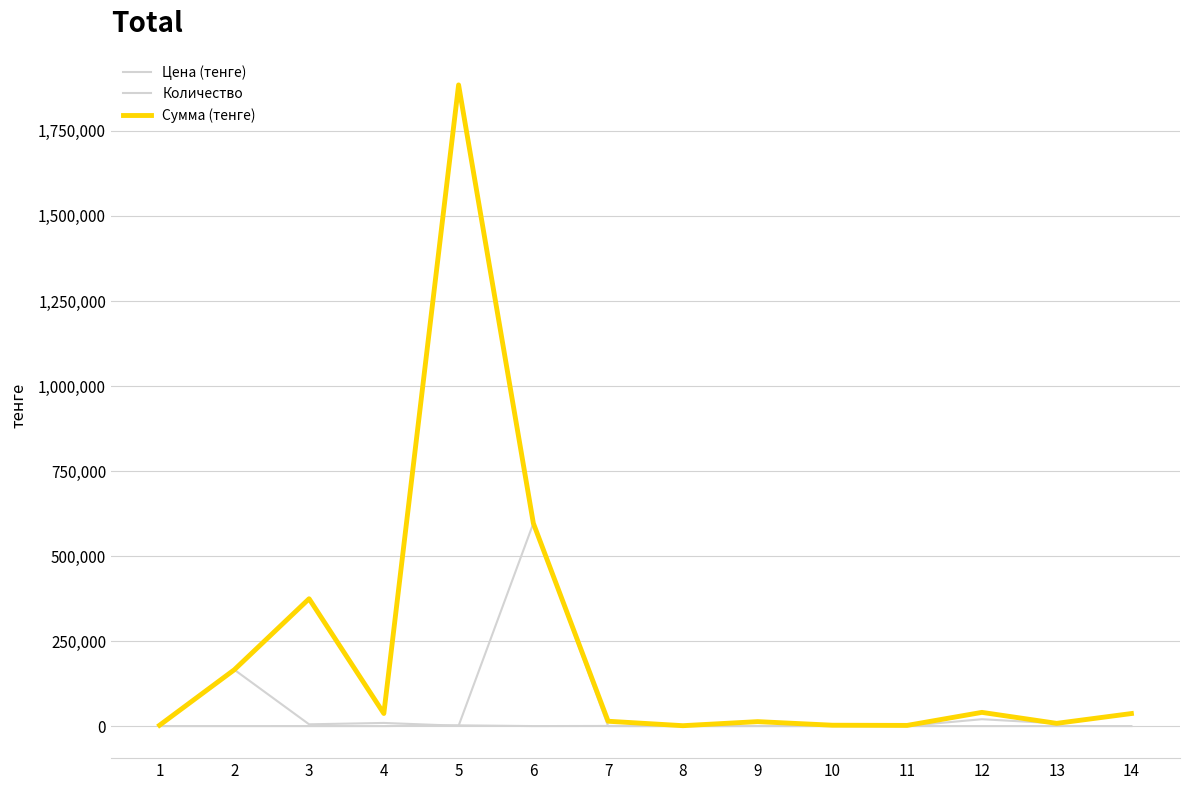

Does the chart display data point markers on the line(s)?

No